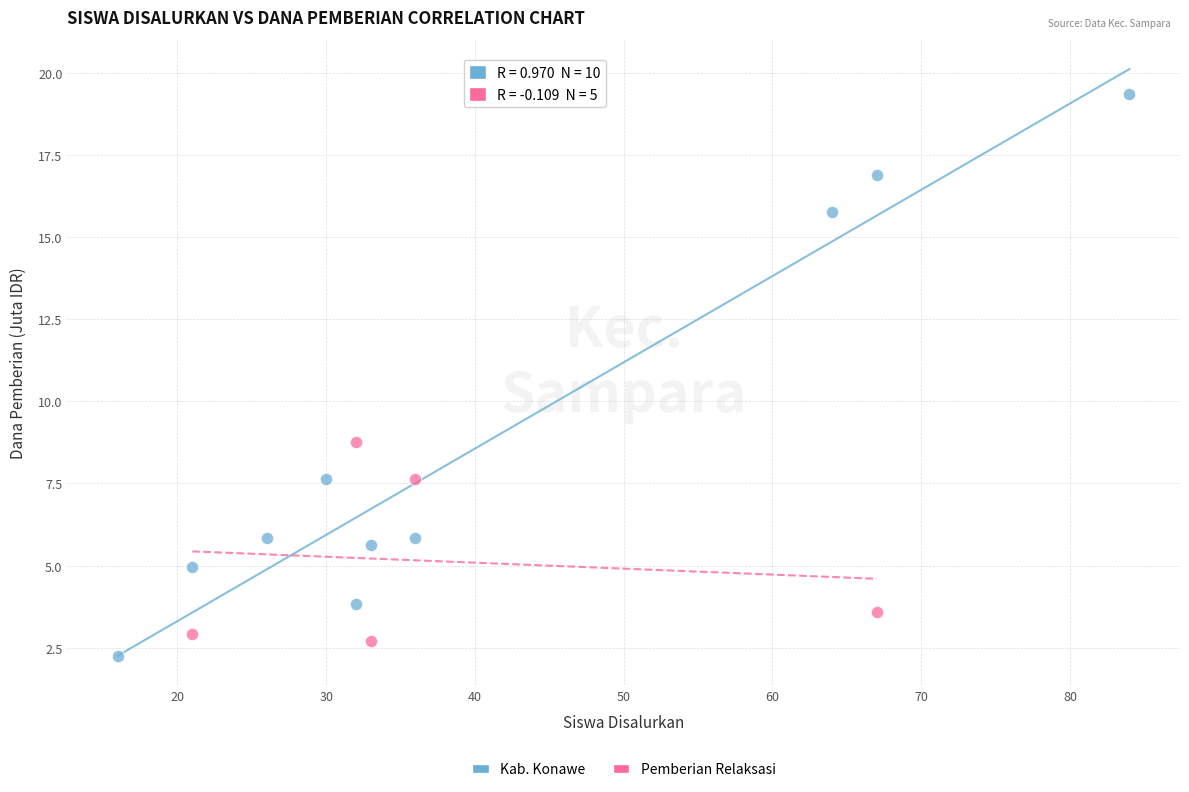

Which series contains the highest Y value?

Kab. Konawe